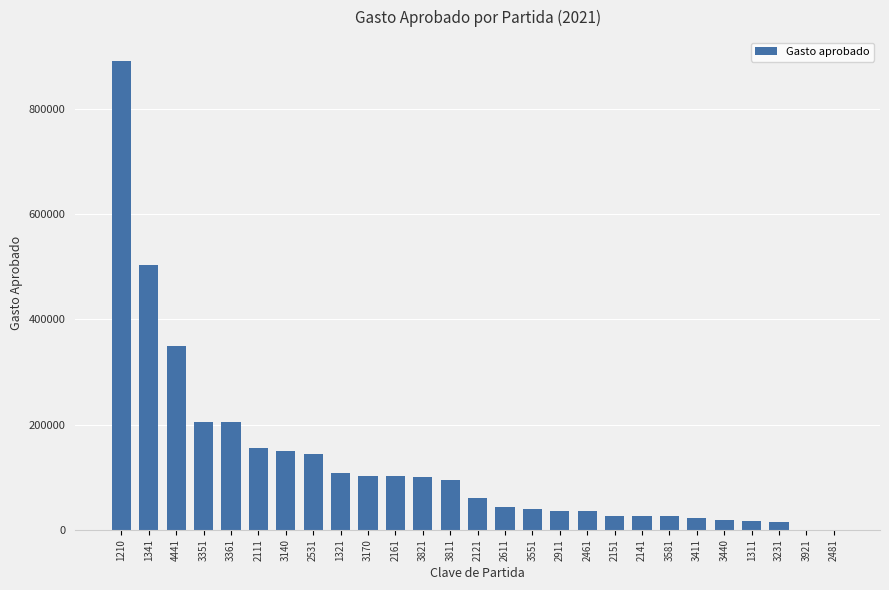

Is it true that the value at 3140 is 149388.0?

True